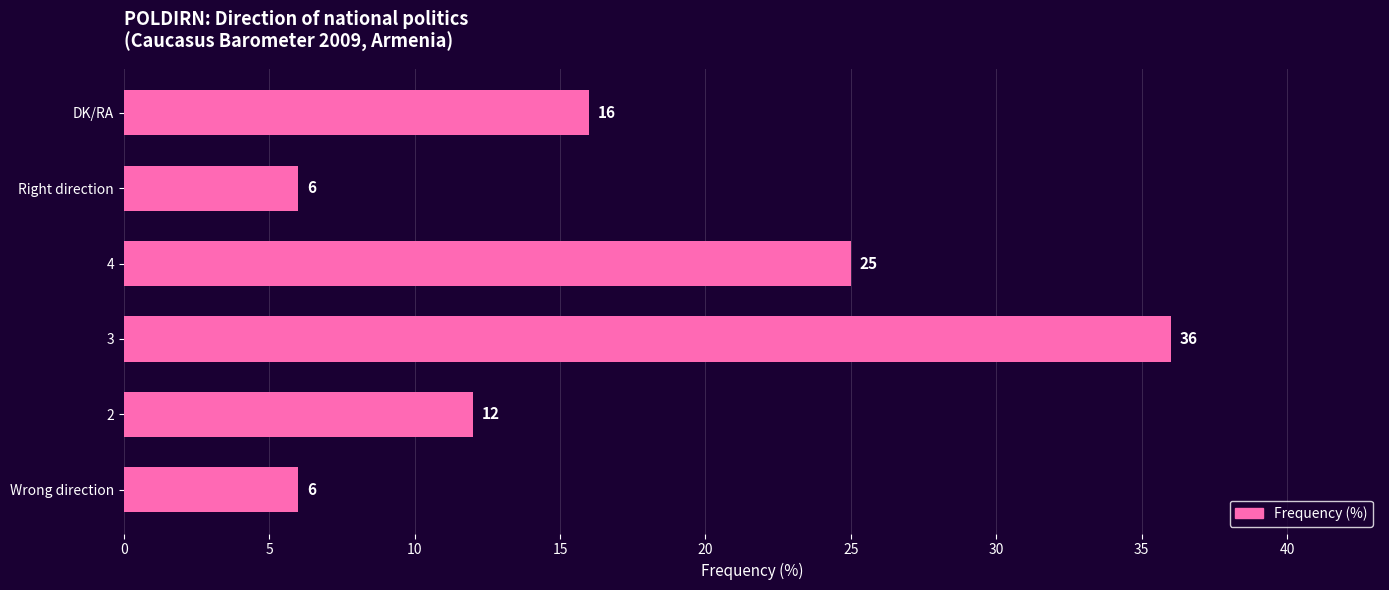

Reading bottom to top, extract all data points from this chart.

6	12	36	25	6	16